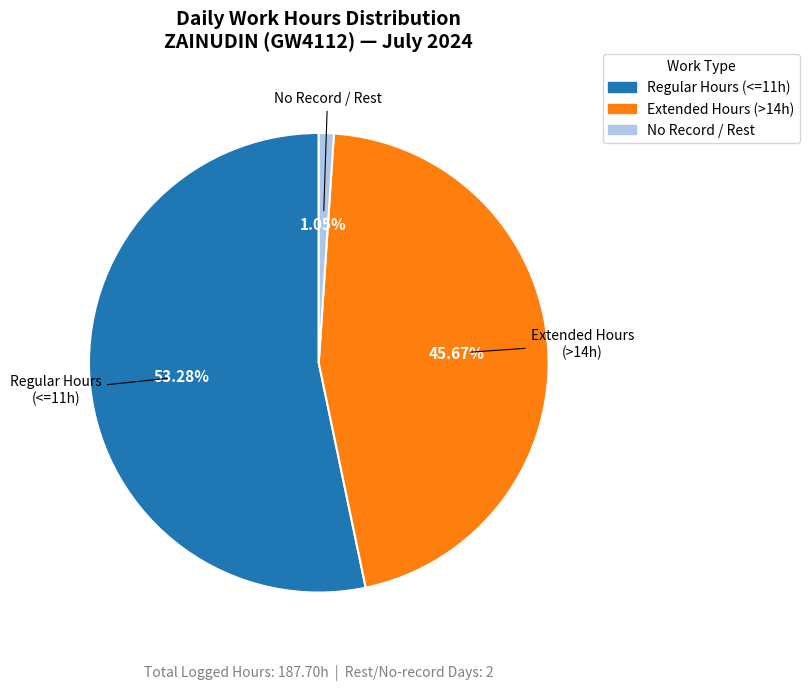

Does any single category account for the majority?

Yes